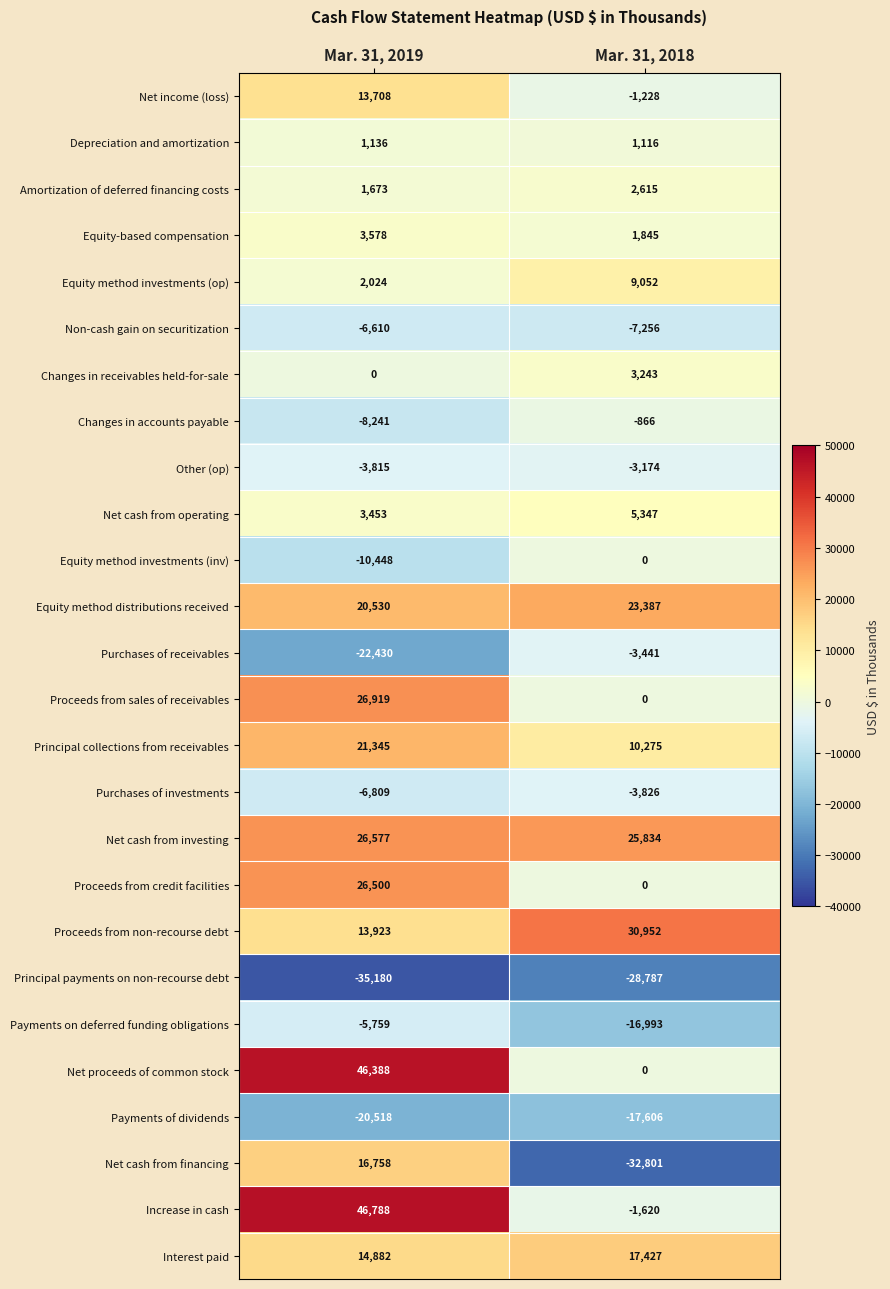

How many negative values does the Increase in cash series have?

1